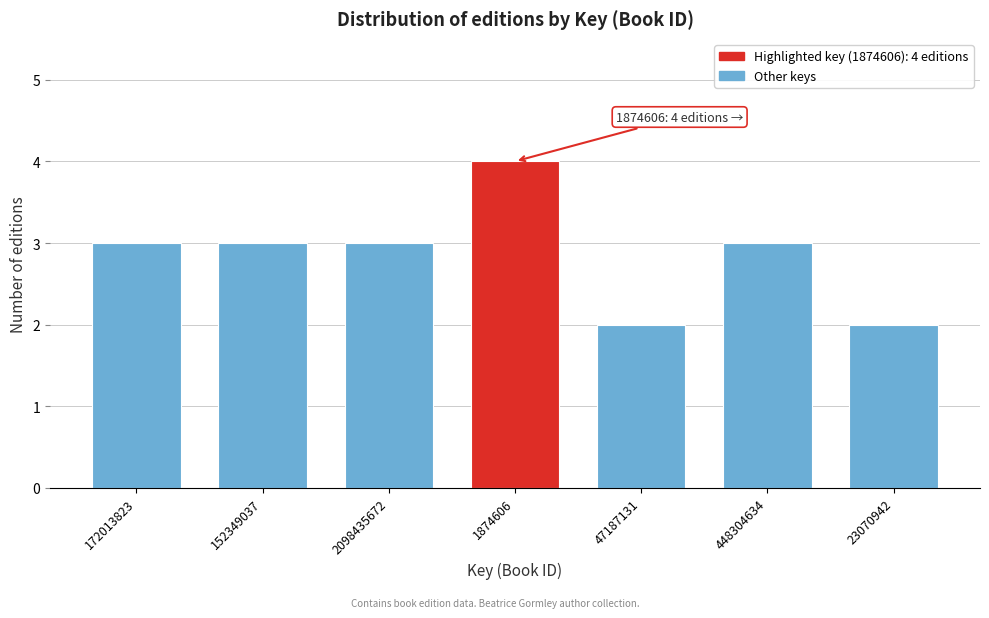

Reading left to right, transcribe all the data shown in this chart.

172013823=3	152349037=3	2098435672=3	1874606=4	47187131=2	448304634=3	23070942=2